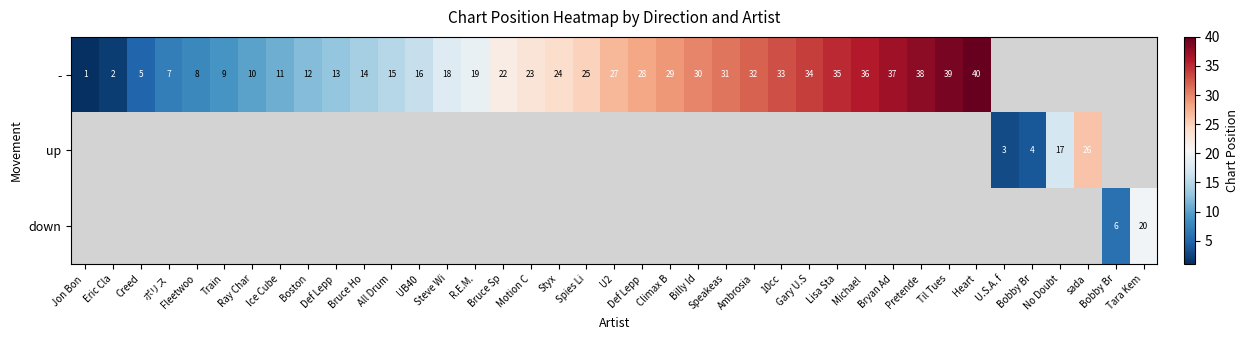

The - series shows 14.2 at 10cc. True or false?

False